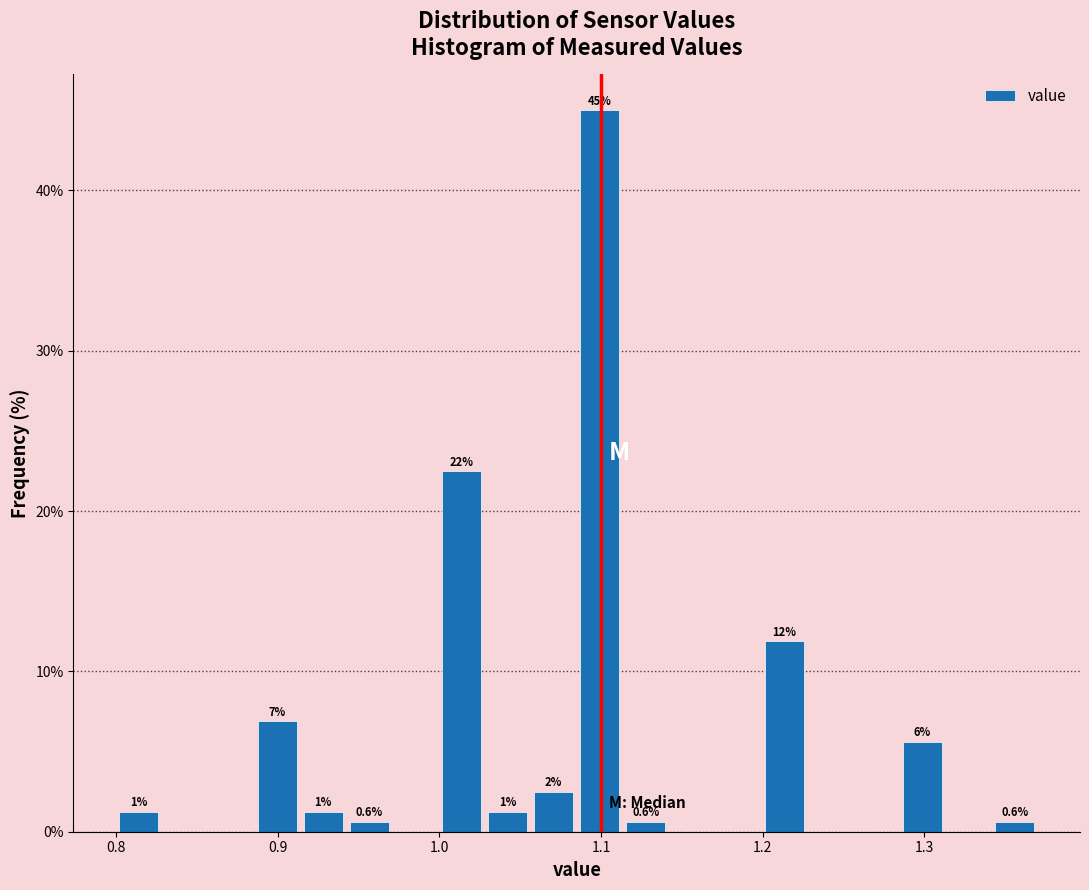

Around what value on the x-axis is the tallest bar? Give the approximate position of its centre, as read against the axis.

1.10